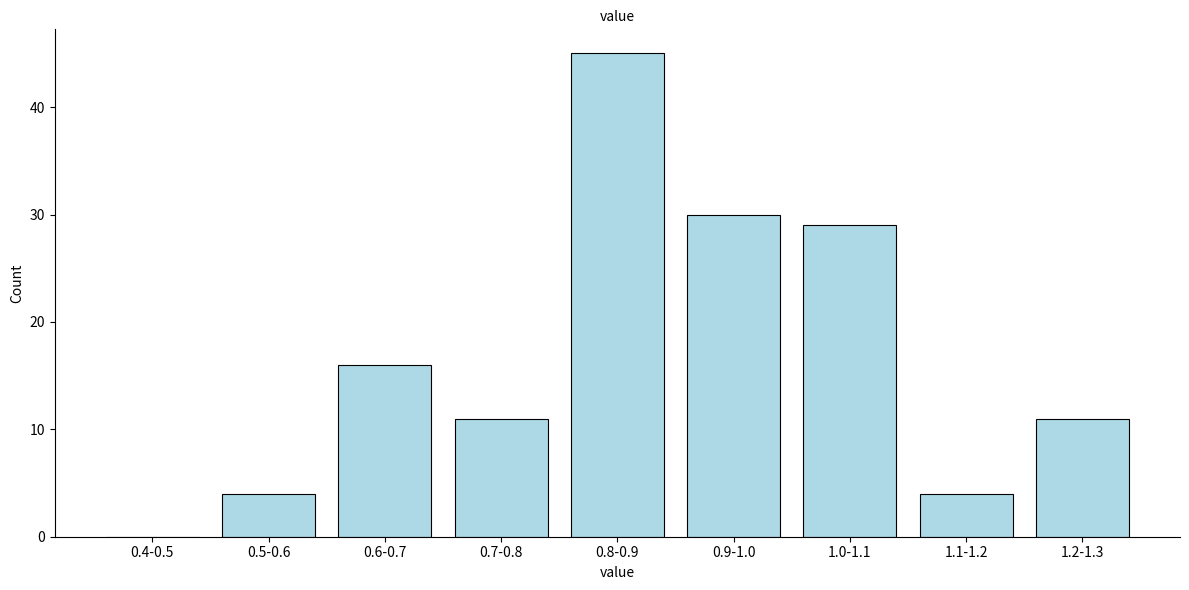

Reading right to left, extract all data points from this chart.

1.2-1.3=11	1.1-1.2=4	1.0-1.1=29	0.9-1.0=30	0.8-0.9=45	0.7-0.8=11	0.6-0.7=16	0.5-0.6=4	0.4-0.5=0